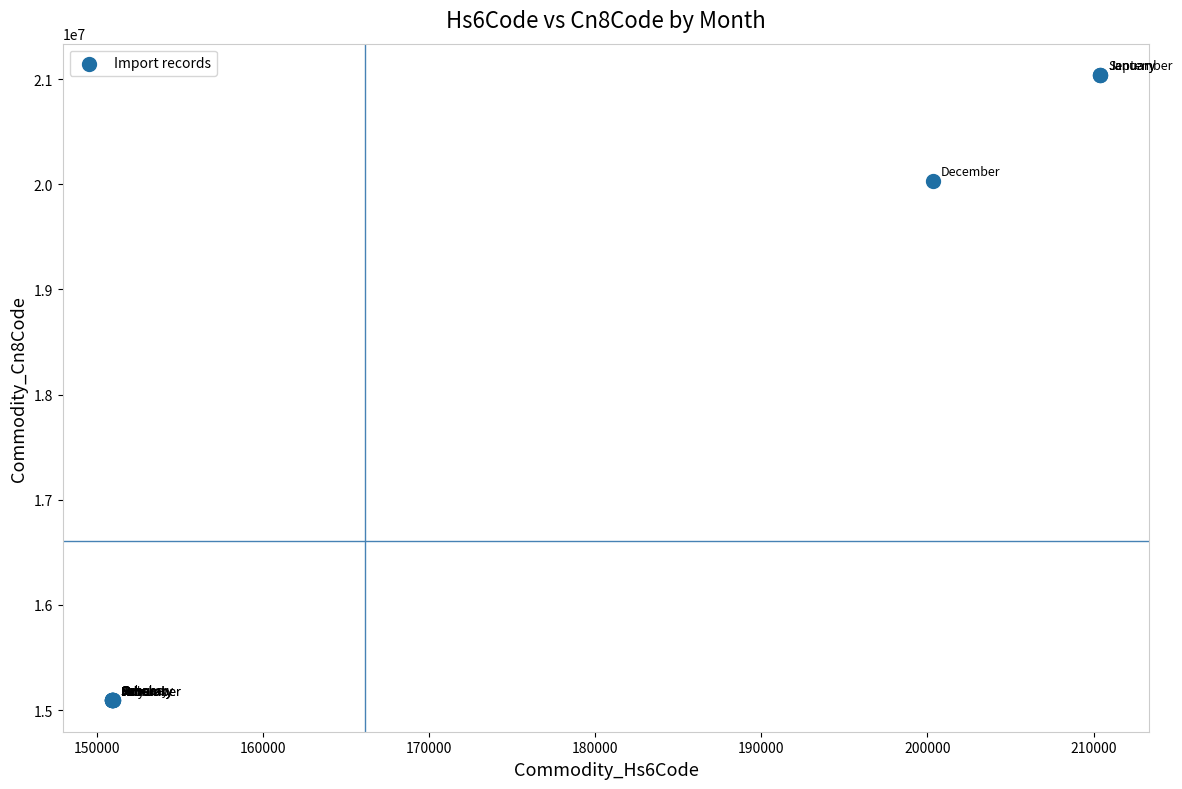

What Y value in the scatter plot is closest to 18065545?

20031030